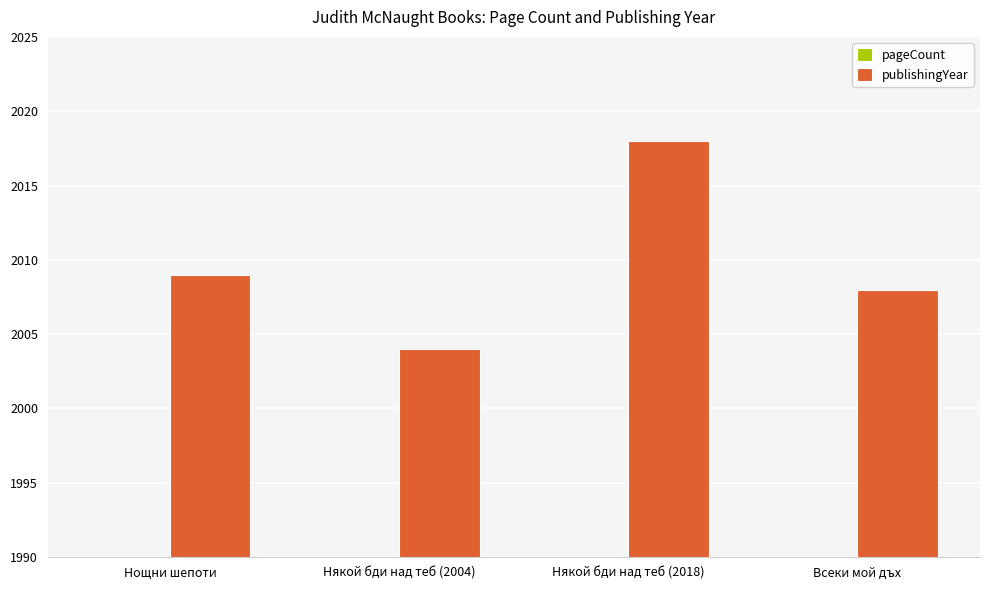

What is the highest value of the pageCount series?

416